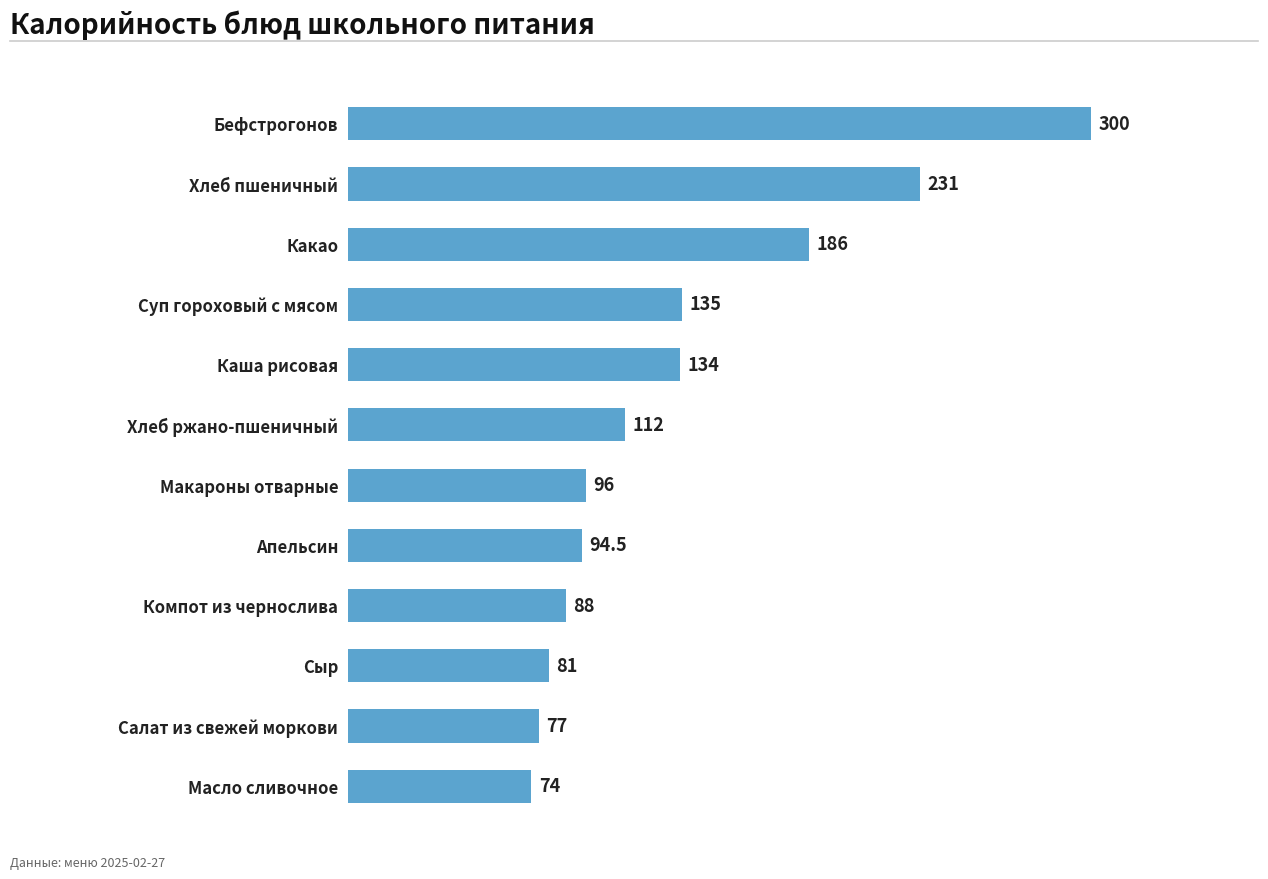

How many bars are there in total?

12